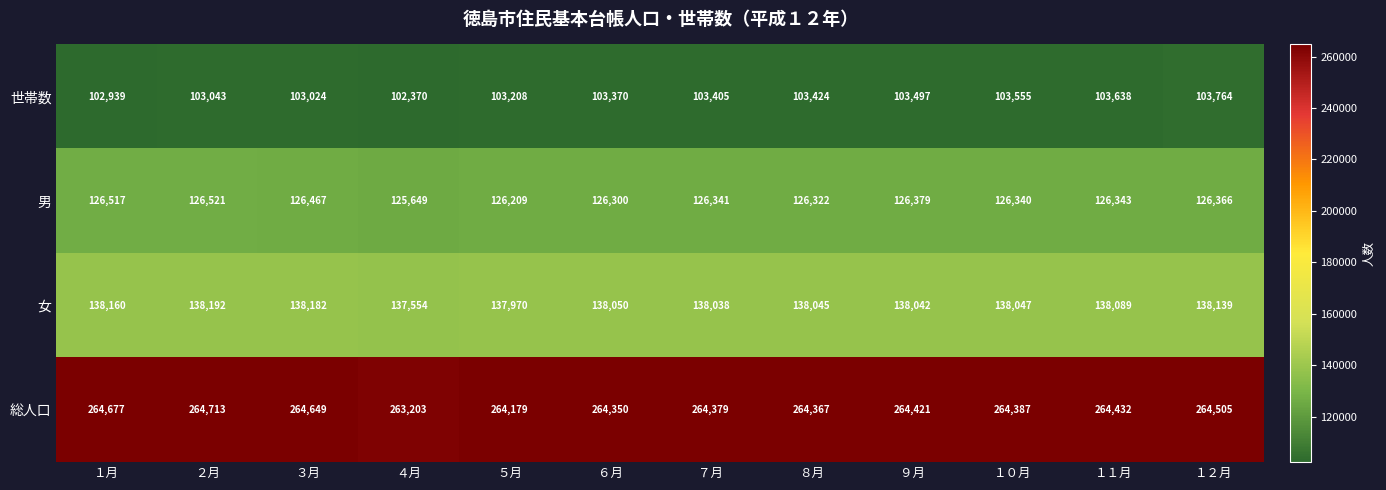

Where does the 女 series first go above 138050?

１月